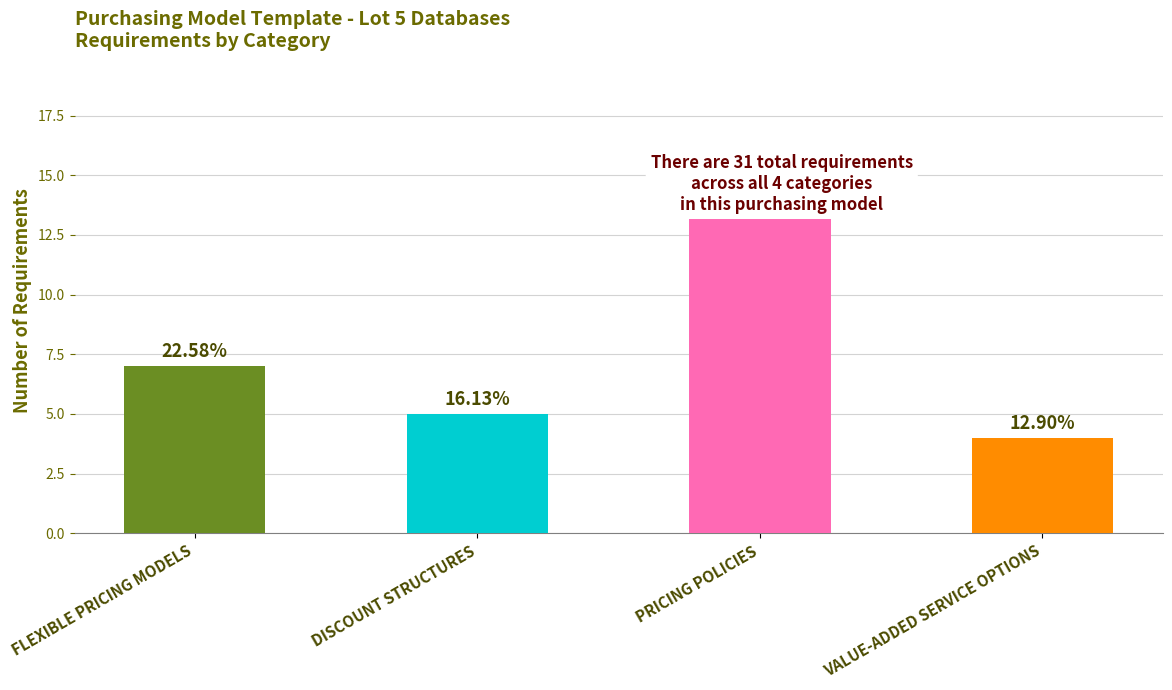

Which has a higher value, PRICING POLICIES or VALUE-ADDED SERVICE OPTIONS?

PRICING POLICIES